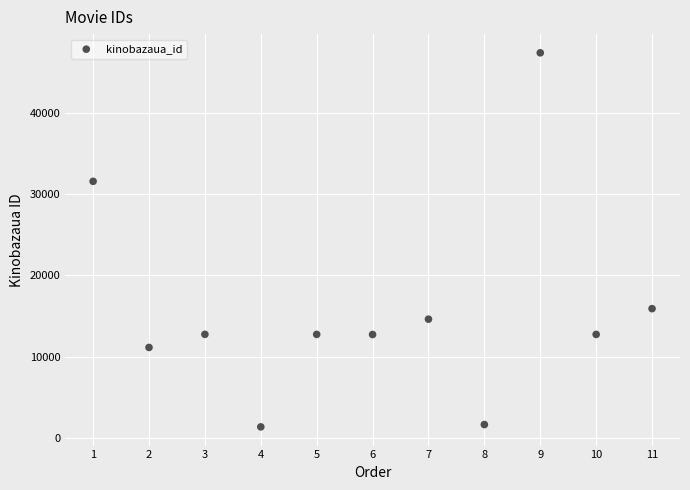

What is the average X value?

6